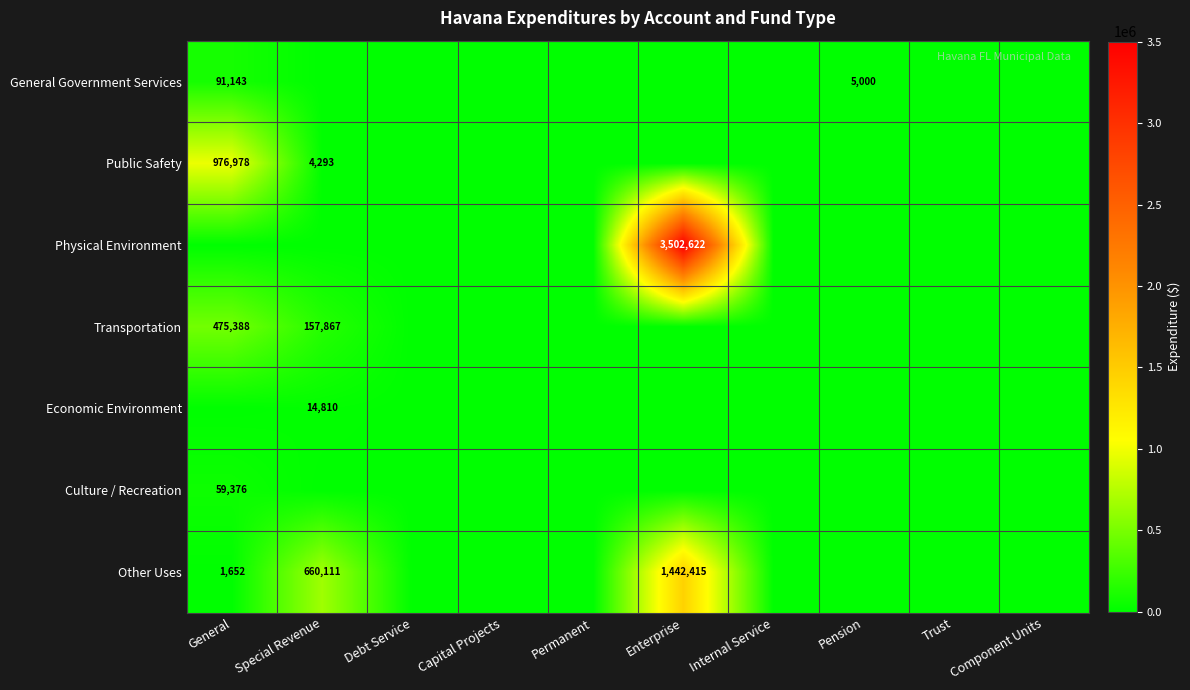

Is it true that Public Safety equals 1595 at Special Revenue?

False